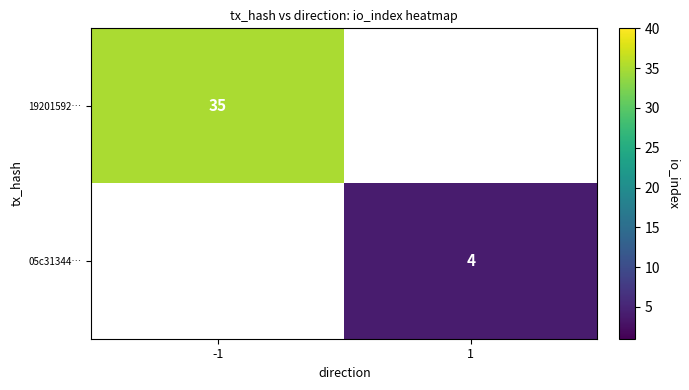

At how many categories does at least one series exceed 27?

1